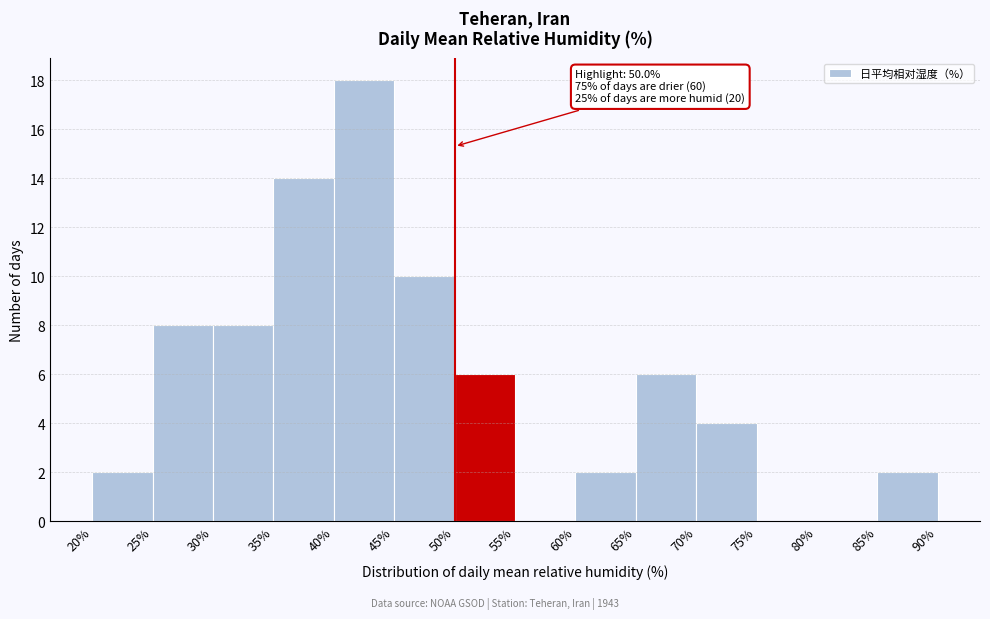

Over which range of the x-axis is the bar tallest?

40% to 45%